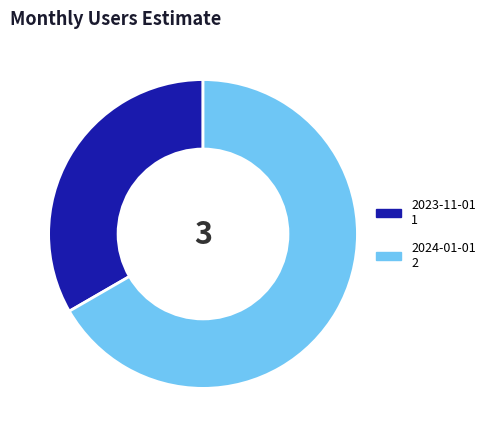

Is there any slice that represents more than half of the pie?

Yes